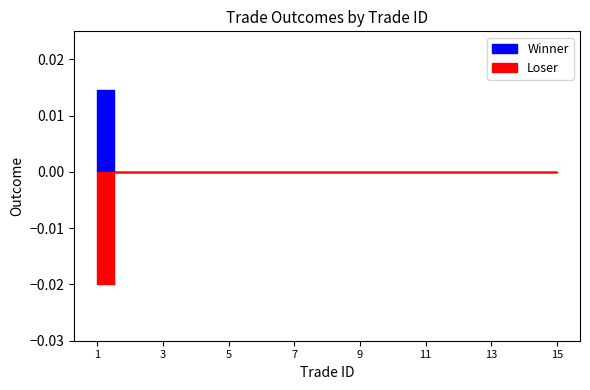

True or false: Winner and Loser cross at least once.

False